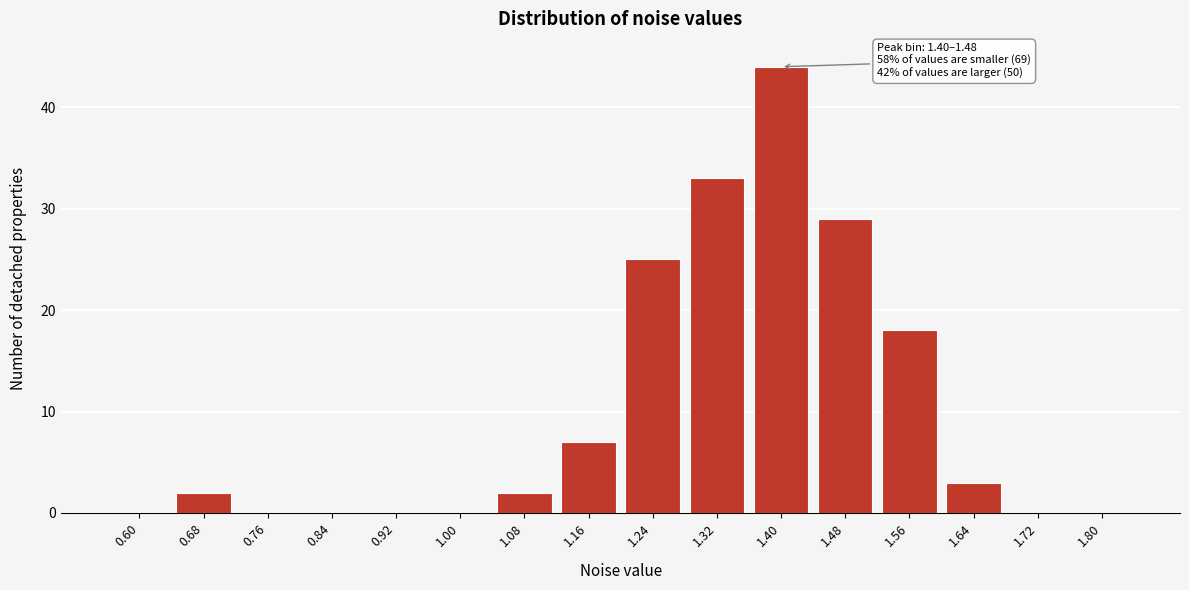

Reading left to right, what are all the values shown in this chart?

0.60=0	0.68=2	0.76=0	0.84=0	0.92=0	1.00=0	1.08=2	1.16=7	1.24=25	1.32=33	1.40=44	1.48=29	1.56=18	1.64=3	1.72=0	1.80=0